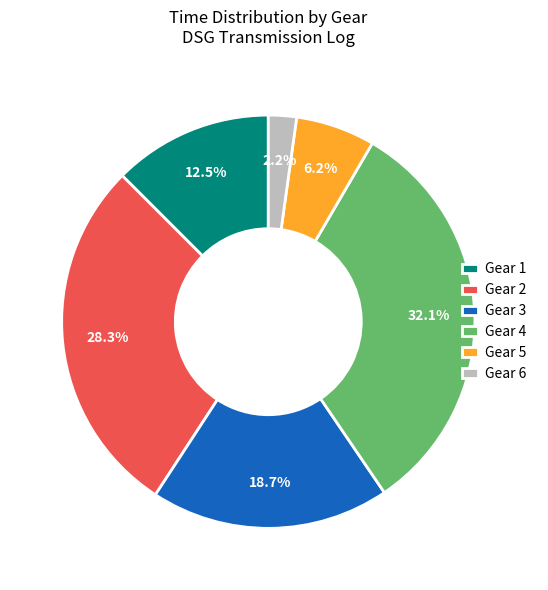

Is Gear 4 the majority of the pie?

No